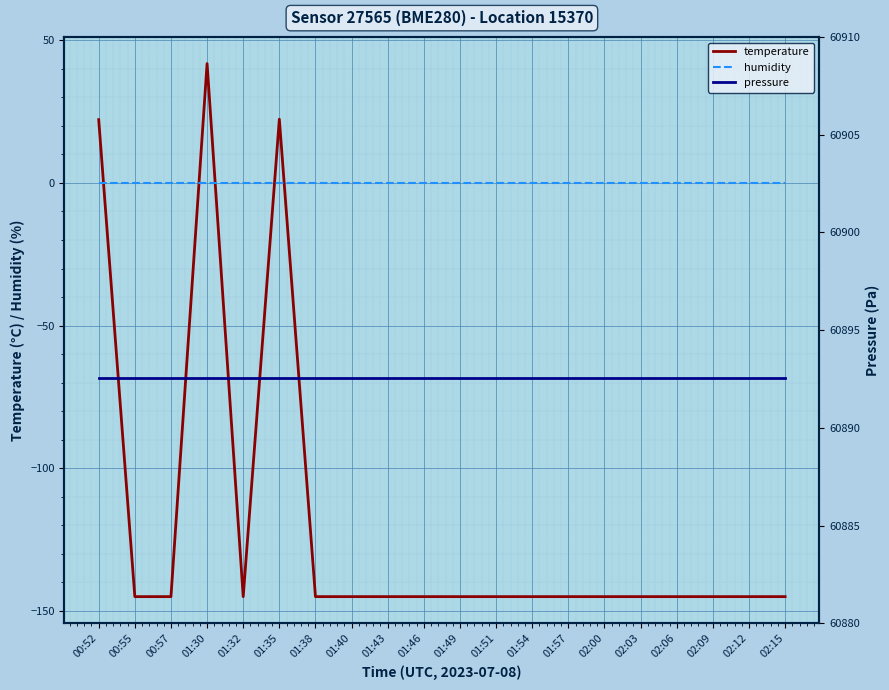

At 02:09, list the series in order from smallest to largest.

temperature, humidity, pressure